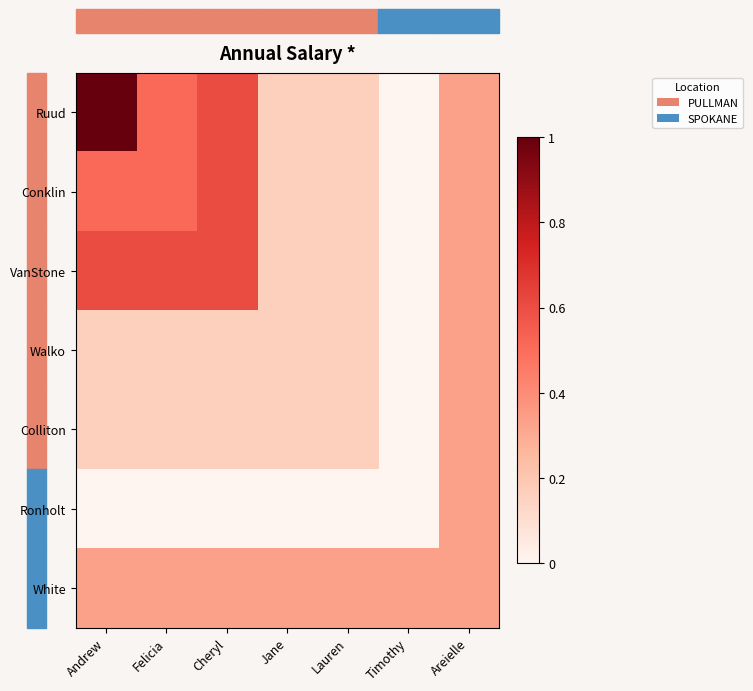

What is the total value across all series at Felicia?

2.3